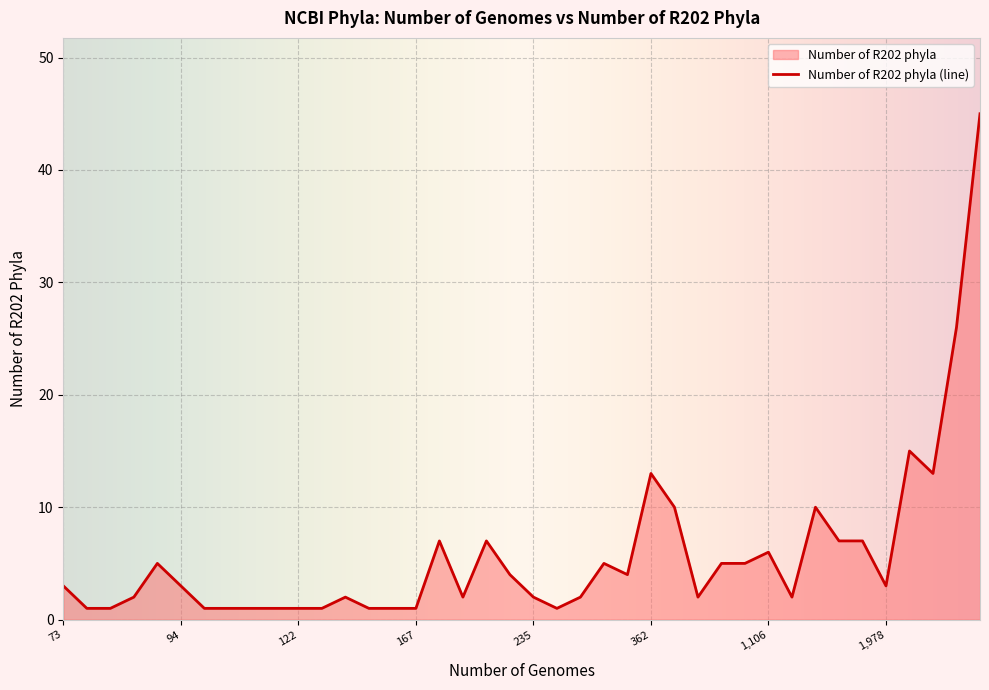

What is the sum of all values?

229